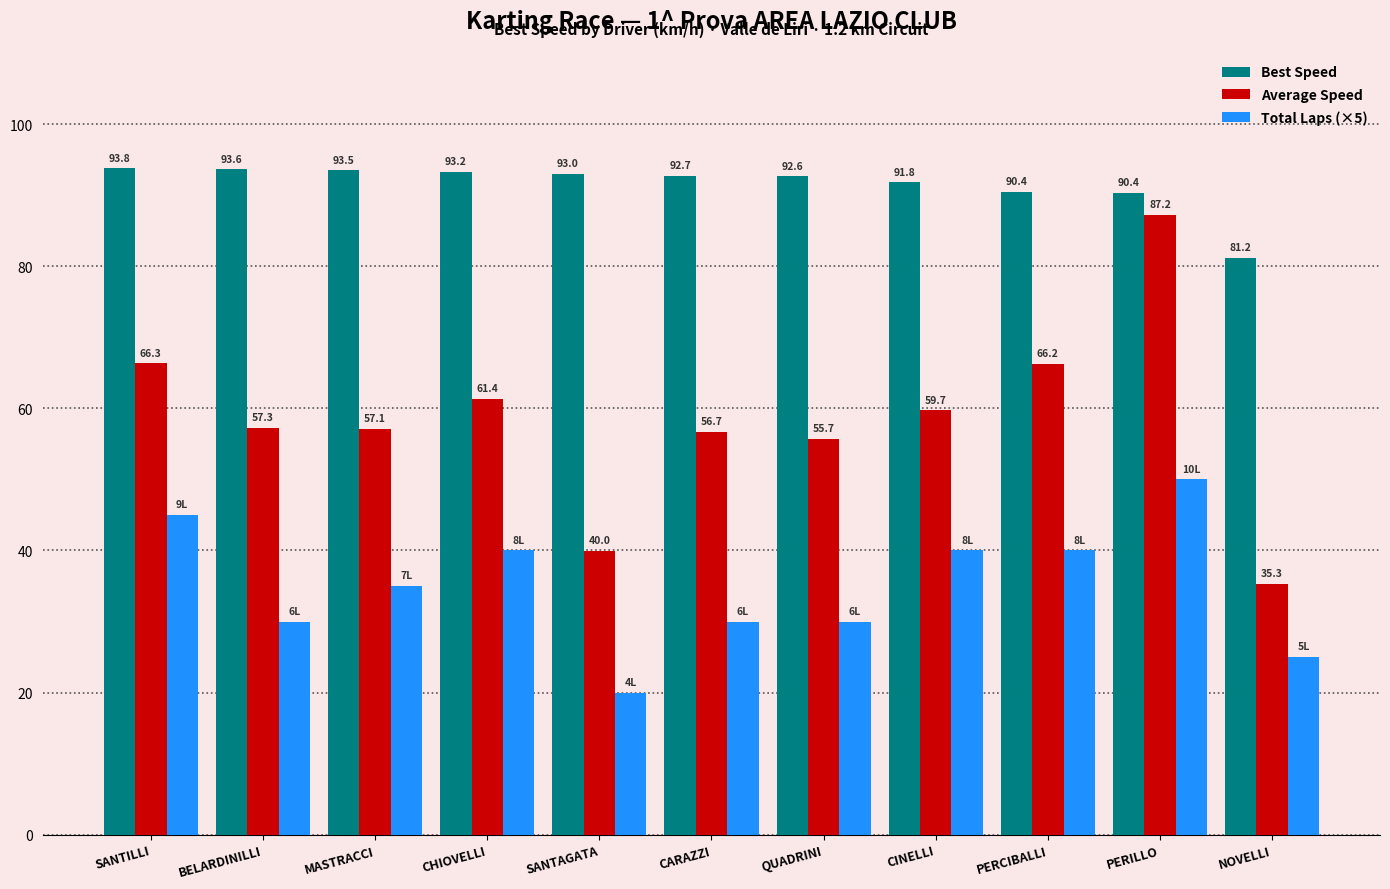

Reading left to right, list all the values displayed in this chart.

Best Speed: SANTILLI=93.8	BELARDINILLI=93.6	MASTRACCI=93.5	CHIOVELLI=93.2	SANTAGATA=93.0	CARAZZI=92.7	QUADRINI=92.6	CINELLI=91.8	PERCIBALLI=90.4	PERILLO=90.4	NOVELLI=81.2
Average Speed: SANTILLI=66.3	BELARDINILLI=57.3	MASTRACCI=57.1	CHIOVELLI=61.4	SANTAGATA=40.0	CARAZZI=56.7	QUADRINI=55.7	CINELLI=59.7	PERCIBALLI=66.2	PERILLO=87.2	NOVELLI=35.3
Total Laps (×5): SANTILLI=45.0	BELARDINILLI=30.0	MASTRACCI=35.0	CHIOVELLI=40.0	SANTAGATA=20.0	CARAZZI=30.0	QUADRINI=30.0	CINELLI=40.0	PERCIBALLI=40.0	PERILLO=50.0	NOVELLI=25.0